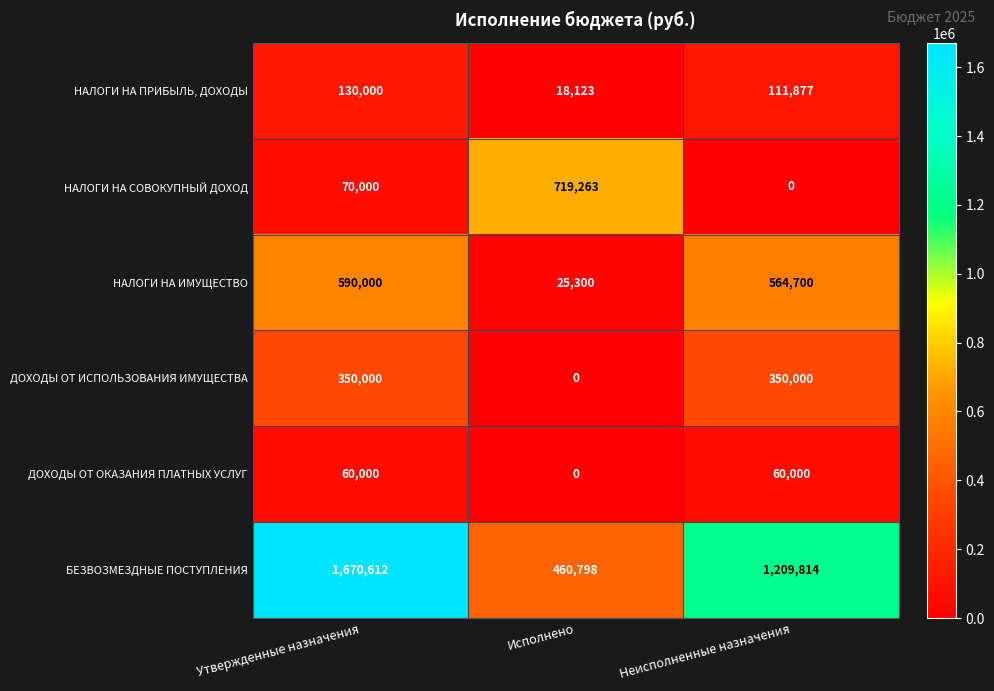

Reading left to right, what are all the values shown in this chart?

НАЛОГИ НА ПРИБЫЛЬ, ДОХОДЫ: 130000	18123	111877
НАЛОГИ НА СОВОКУПНЫЙ ДОХОД: 70000	719263	0
НАЛОГИ НА ИМУЩЕСТВО: 590000	25300	564700
ДОХОДЫ ОТ ИСПОЛЬЗОВАНИЯ ИМУЩЕСТВА: 350000	0	350000
ДОХОДЫ ОТ ОКАЗАНИЯ ПЛАТНЫХ УСЛУГ: 60000	0	60000
БЕЗВОЗМЕЗДНЫЕ ПОСТУПЛЕНИЯ: 1670612	460798	1209814